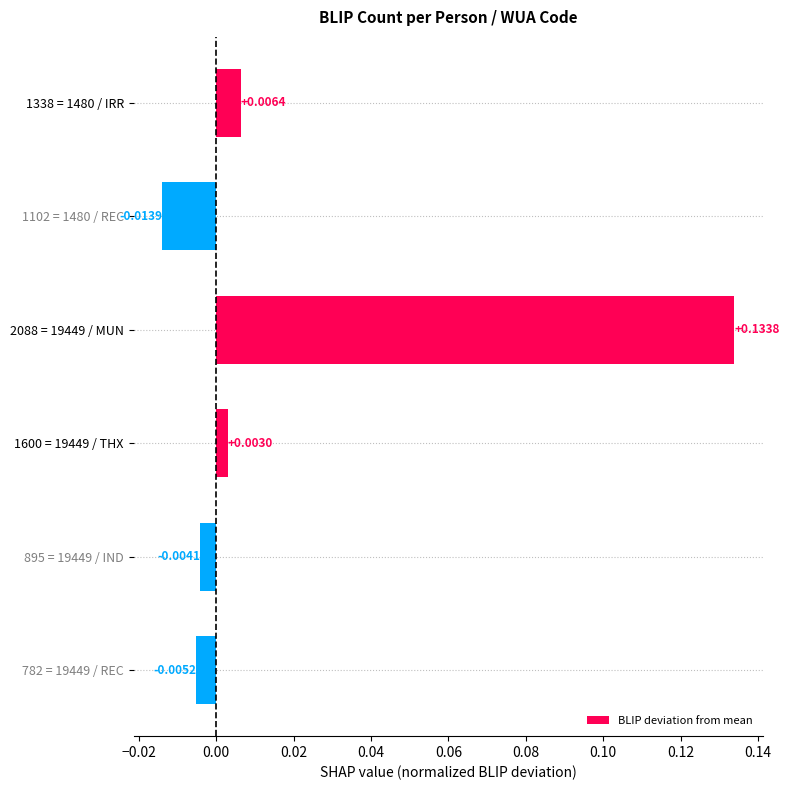

How many values are below zero?

3